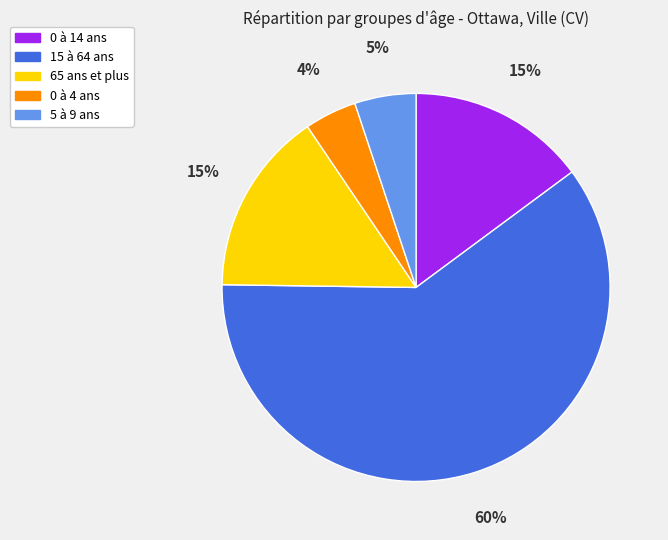

Combined, do 5 à 9 ans and 0 à 4 ans account for over 50%?

No